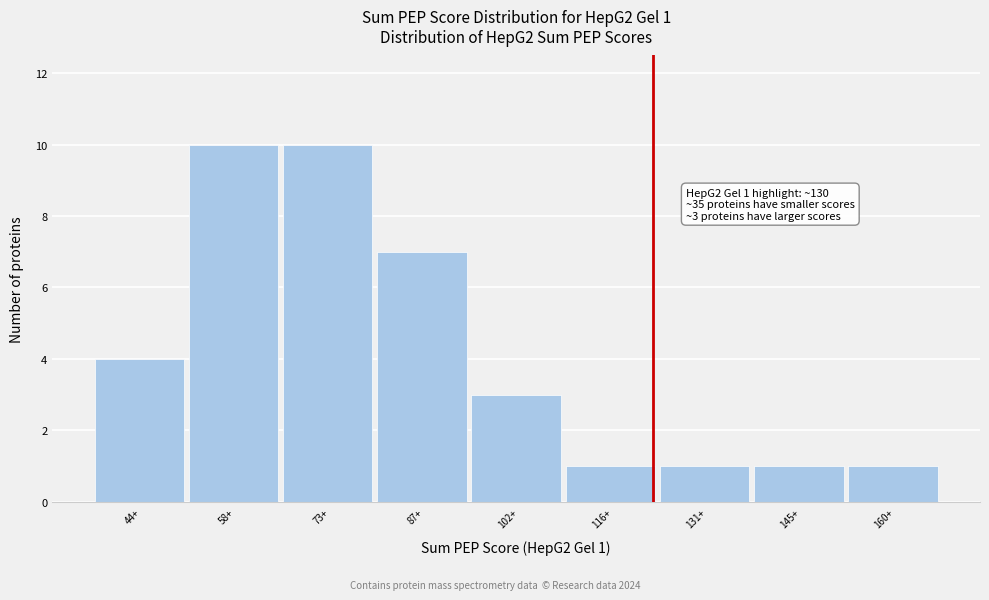

Reading right to left, what are all the values shown in this chart?

160+=1	145+=1	131+=1	116+=1	102+=3	87+=7	73+=10	58+=10	44+=4